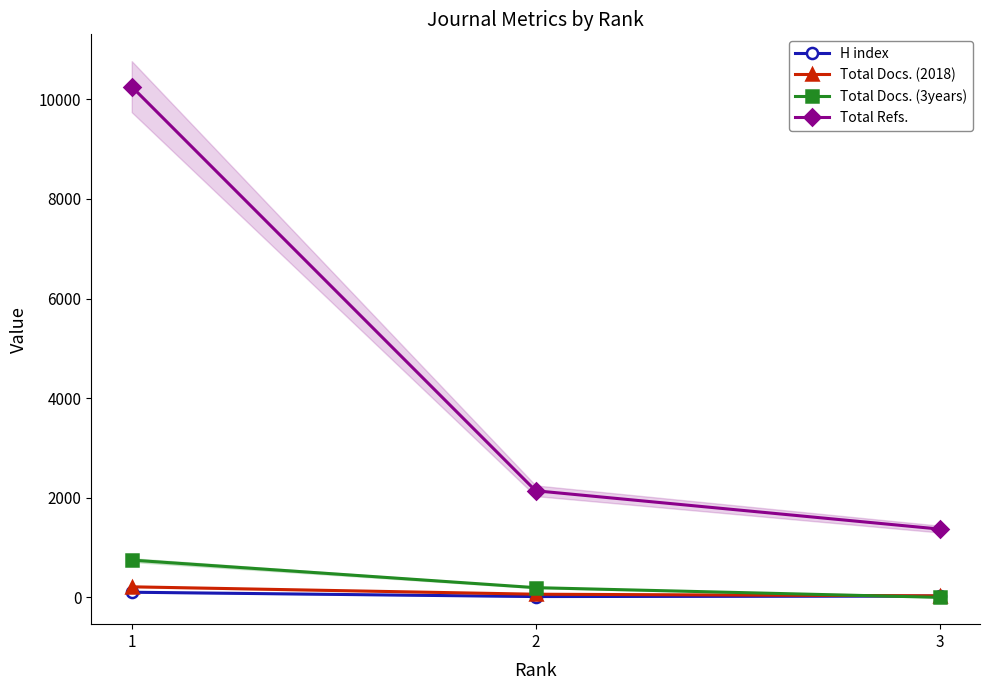

Where is Total Refs. nearest to the value 5812?

2